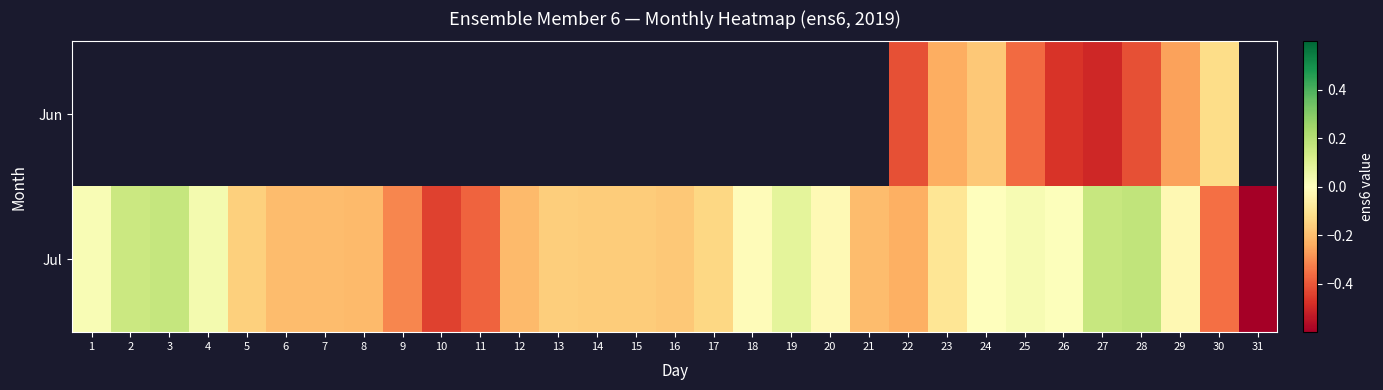

How many values in the Jul series are below 0?

21